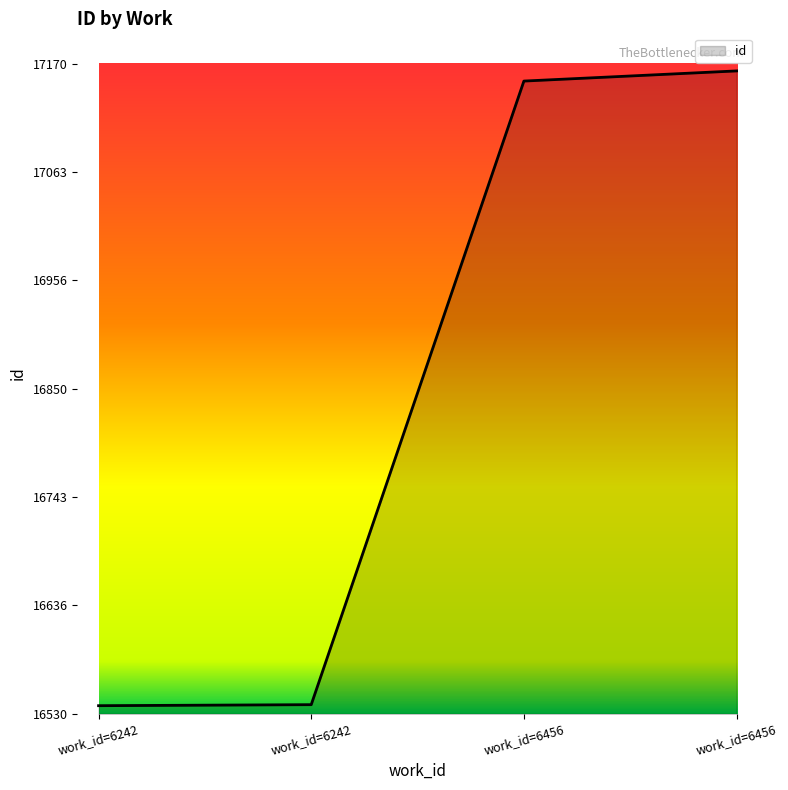

How many lines are shown in the chart?

1